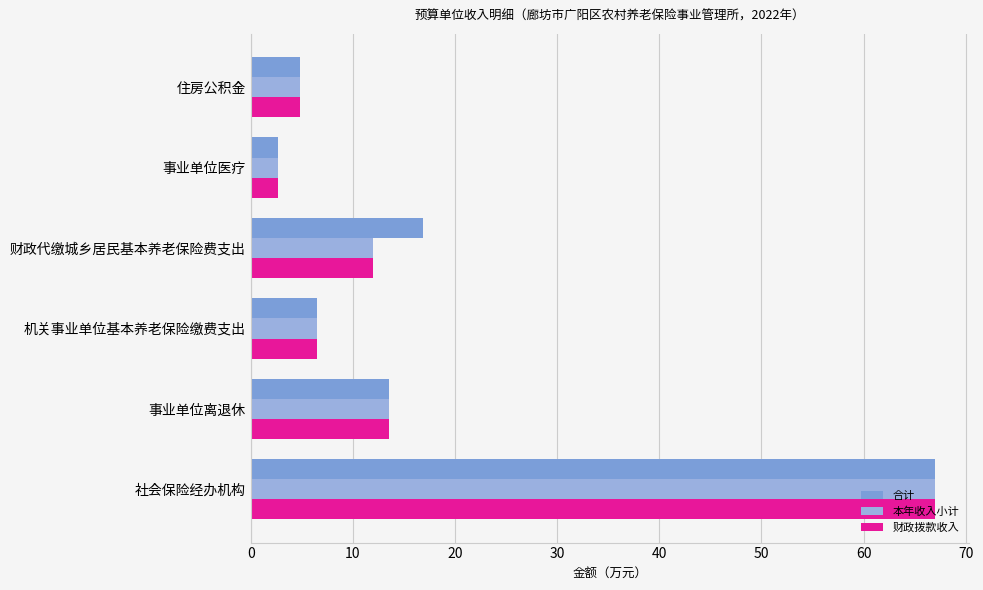

How many series are shown in this chart?

3